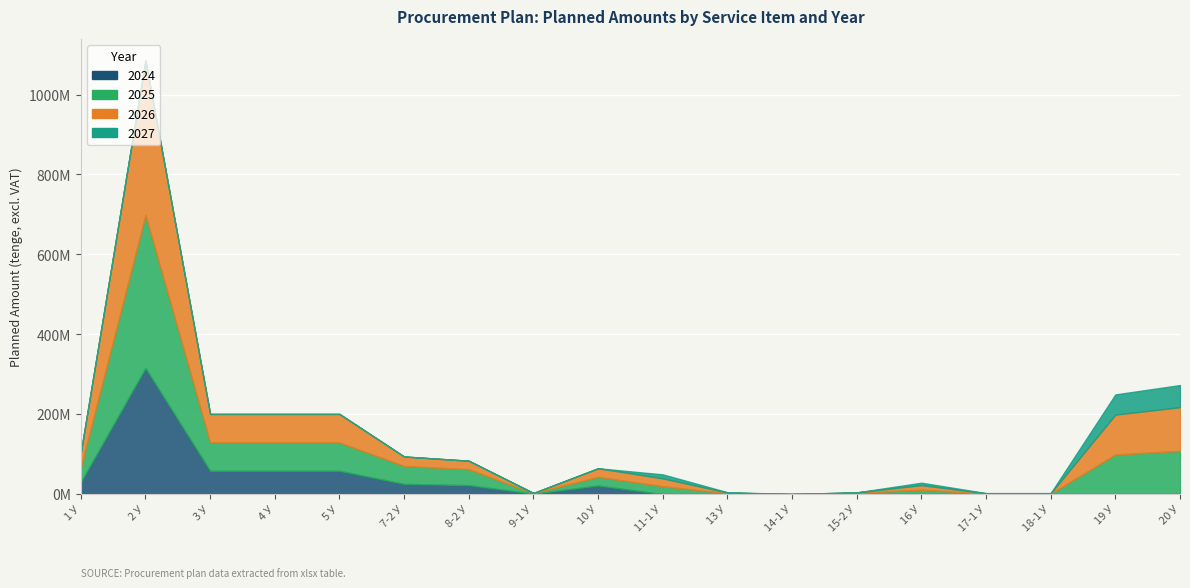

Which category has the highest value in the 2024 Sum series?

2 У